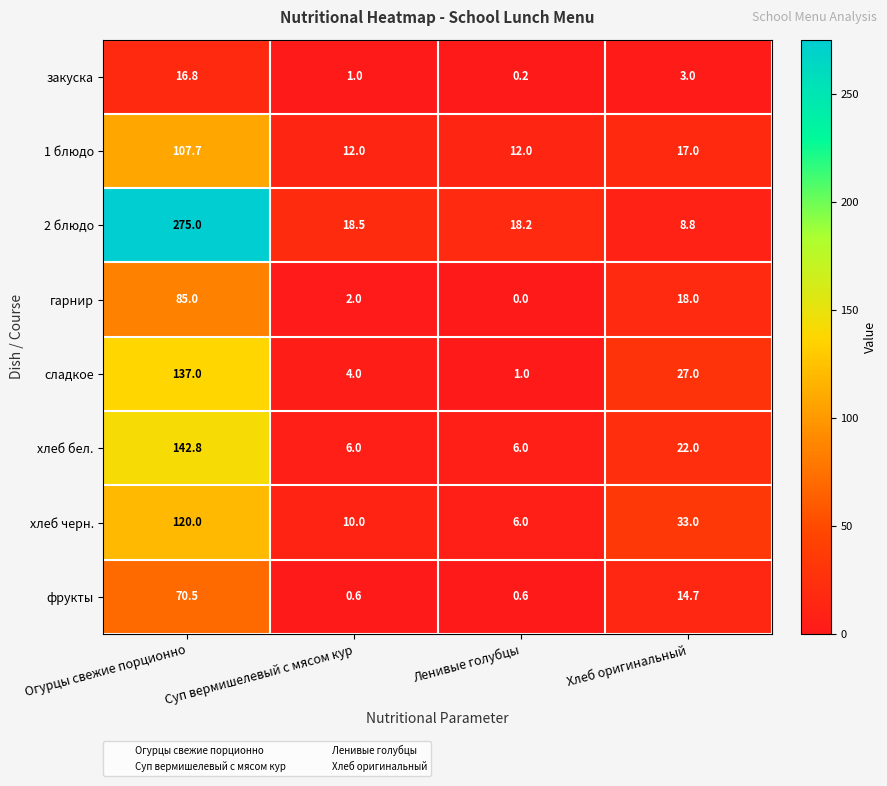

What is the spread (max minus min) of values at Суп вермишелевый с мясом кур?

17.9